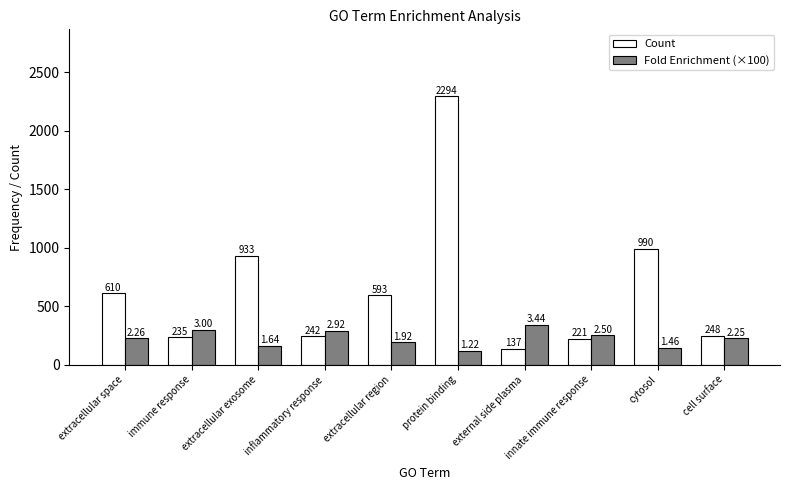

Reading left to right, what are all the values shown in this chart?

Count: extracellular space=610.0	immune response=235.0	extracellular exosome=933.0	inflammatory response=242.0	extracellular region=593.0	protein binding=2294.0	external side plasma=137.0	innate immune response=221.0	cytosol=990.0	cell surface=248.0
Fold Enrichment (×100): extracellular space=225.7	immune response=299.8	extracellular exosome=164.0	inflammatory response=292.4	extracellular region=192.2	protein binding=121.5	external side plasma=343.8	innate immune response=250.5	cytosol=145.5	cell surface=225.3